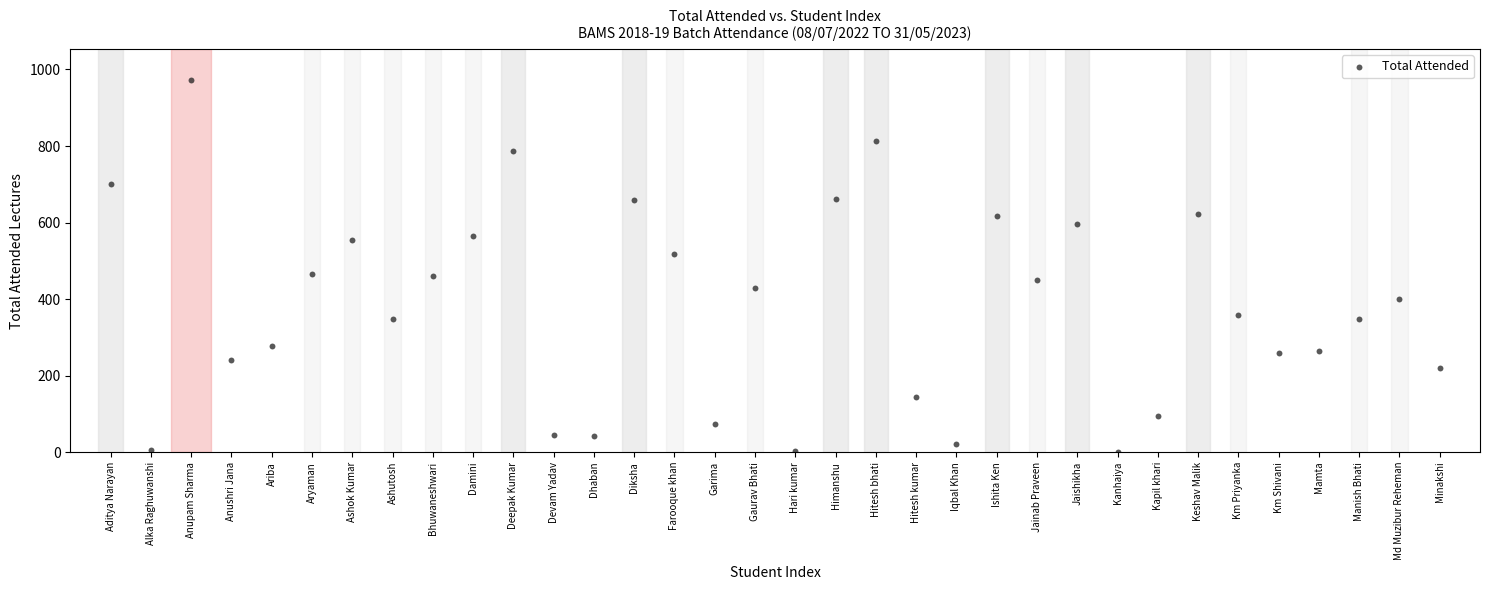

What is the range of Y values (max minus min)?

973